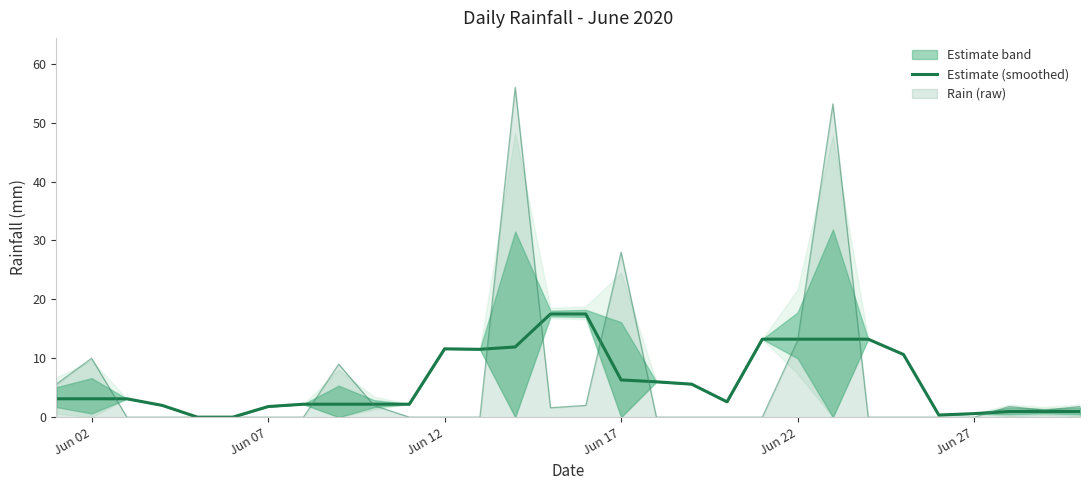

Reading left to right, transcribe all the data shown in this chart.

3.1	3.1	3.1	2.0	0.0	0.0	1.8	2.2	2.2	2.2	2.2	11.6	11.5	11.9	17.5	17.5	6.3	6.0	5.6	2.6	13.2	13.2	13.2	13.2	10.6	0.4	0.6	1.0	1.0	1.0